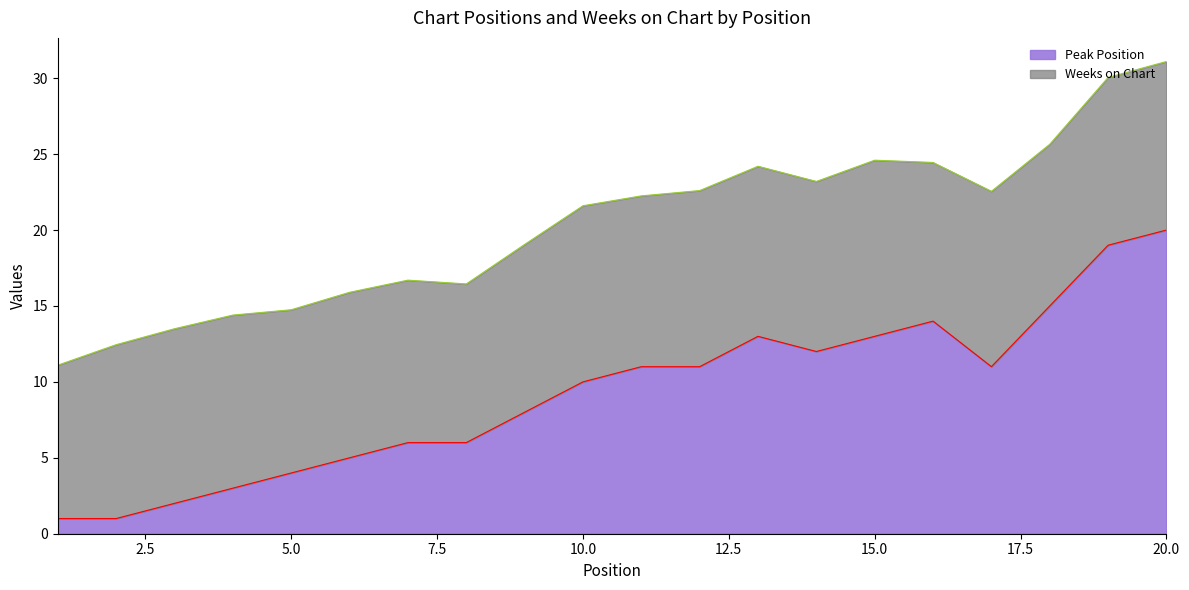

What is the sum of all values?

185